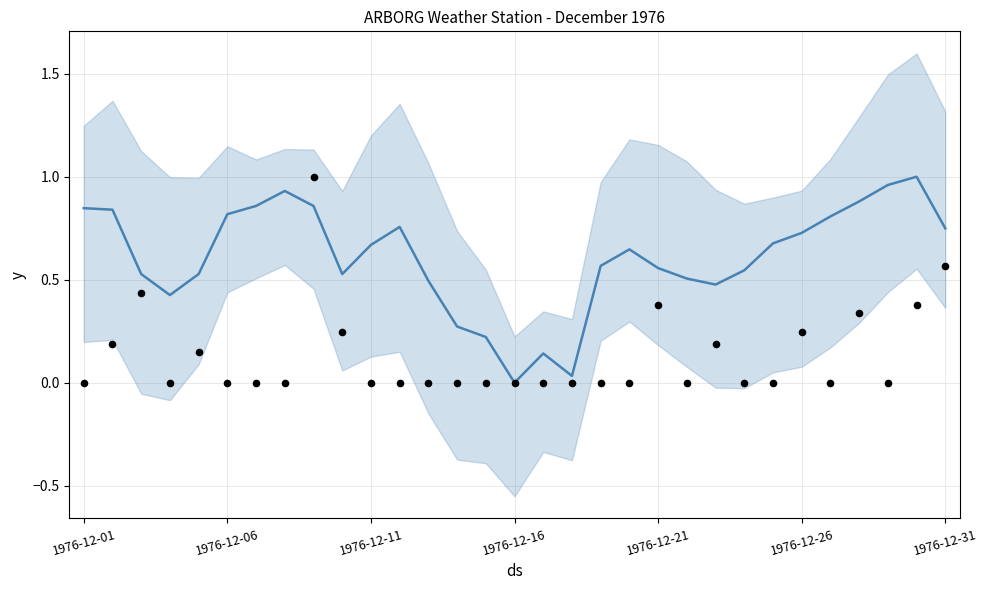

At how many categories does at least one series exceed 0?

30